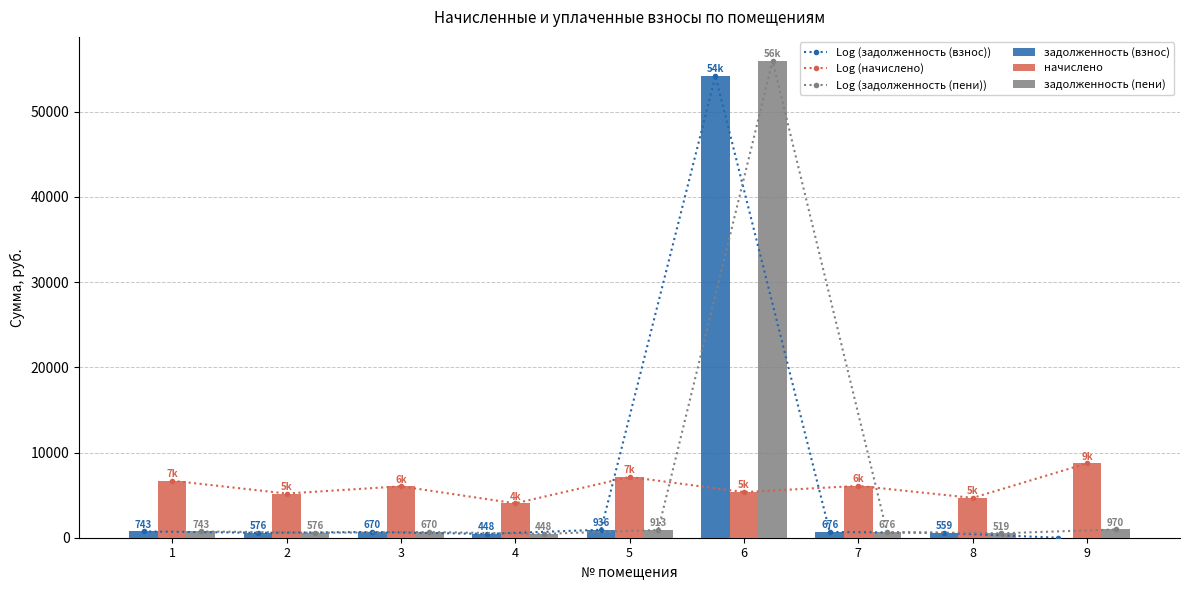

What is the value of the Log (задолженность (пени)) bar at the 5th from the left?

913.2